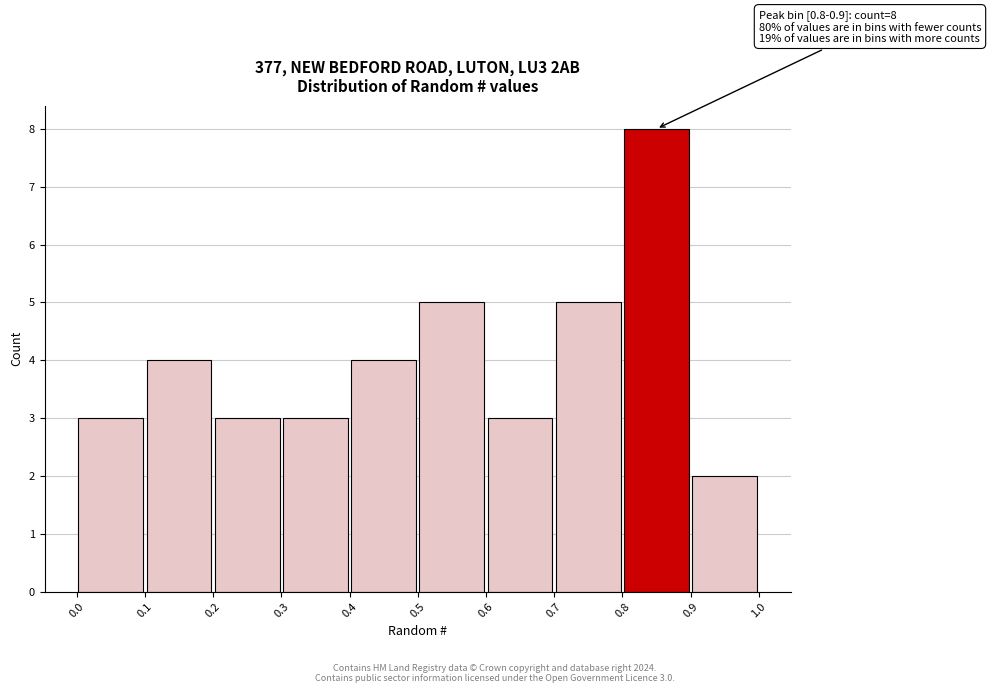

Over which range of the x-axis is the bar tallest?

0.8 to 0.9